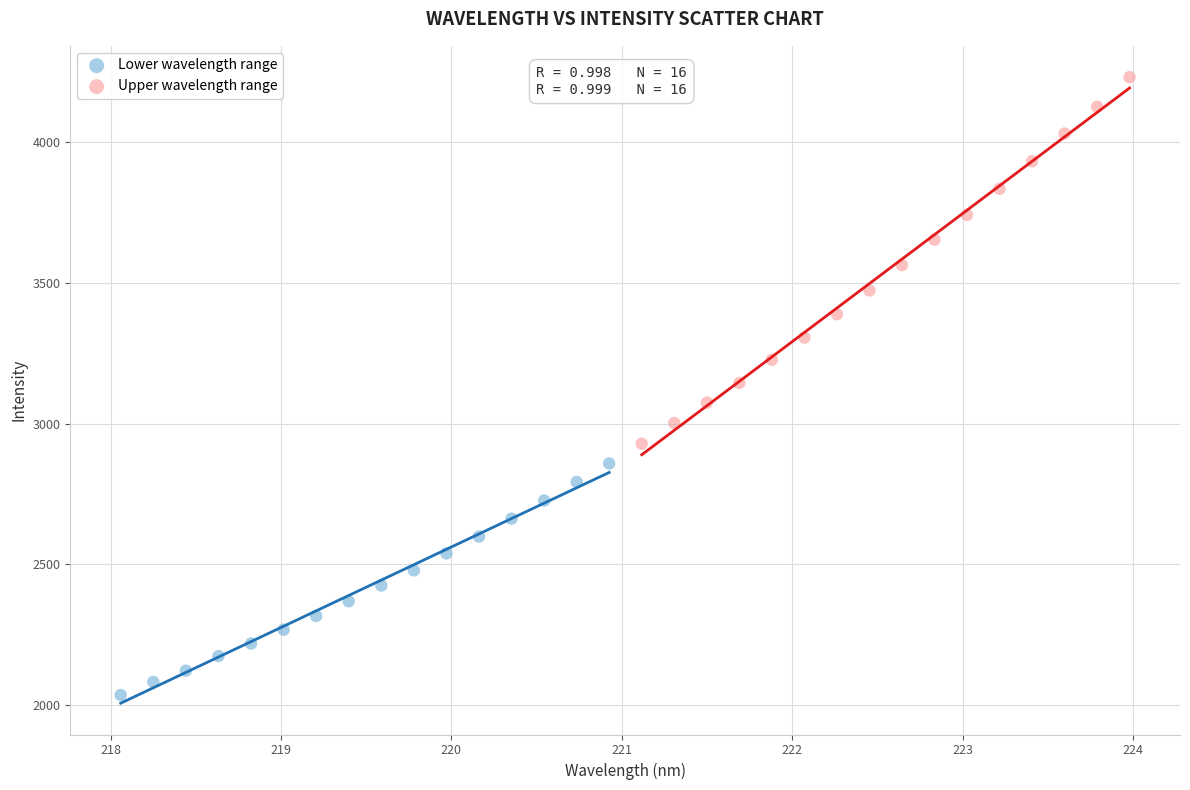

Which series contains the highest Y value?

Upper wavelength range